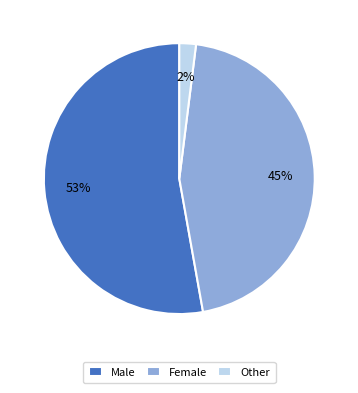

To the nearest percent, what is the combined percentage of Male and Female?

98%